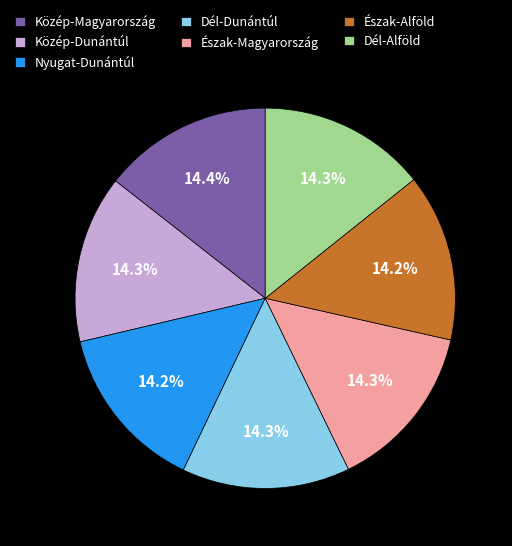

To the nearest percent, what is the average slice percentage?

14%